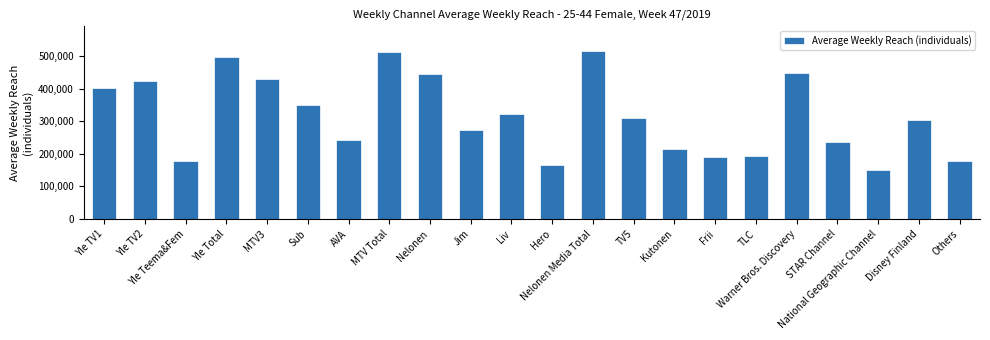

Which has a higher value, Yle Teema&Fem or Nelonen Media Total?

Nelonen Media Total